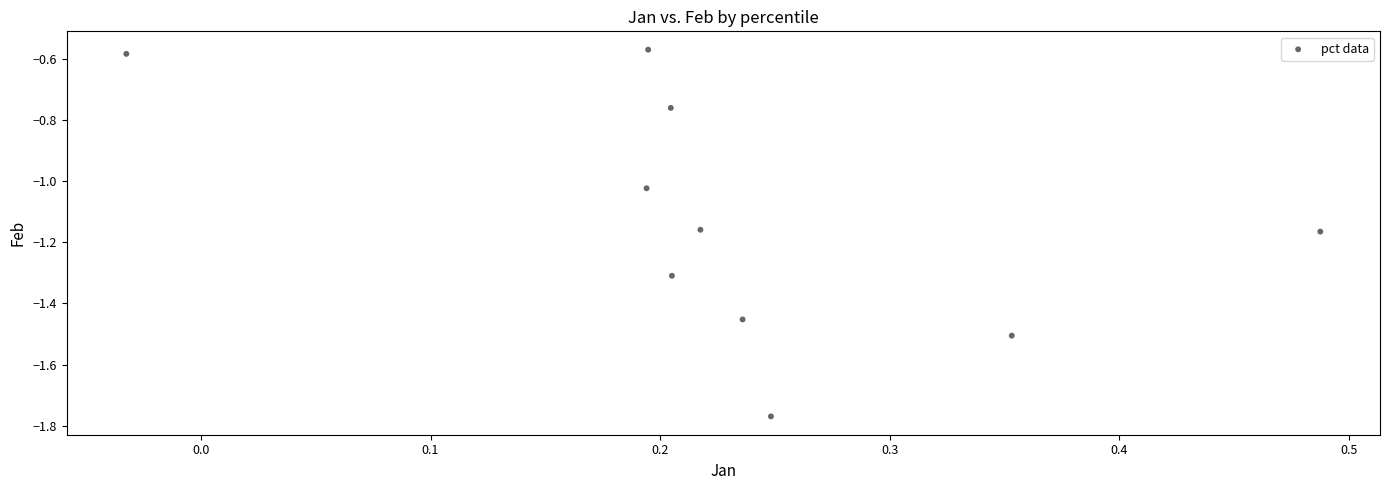

What is the range of Y values (max minus min)?

1.2